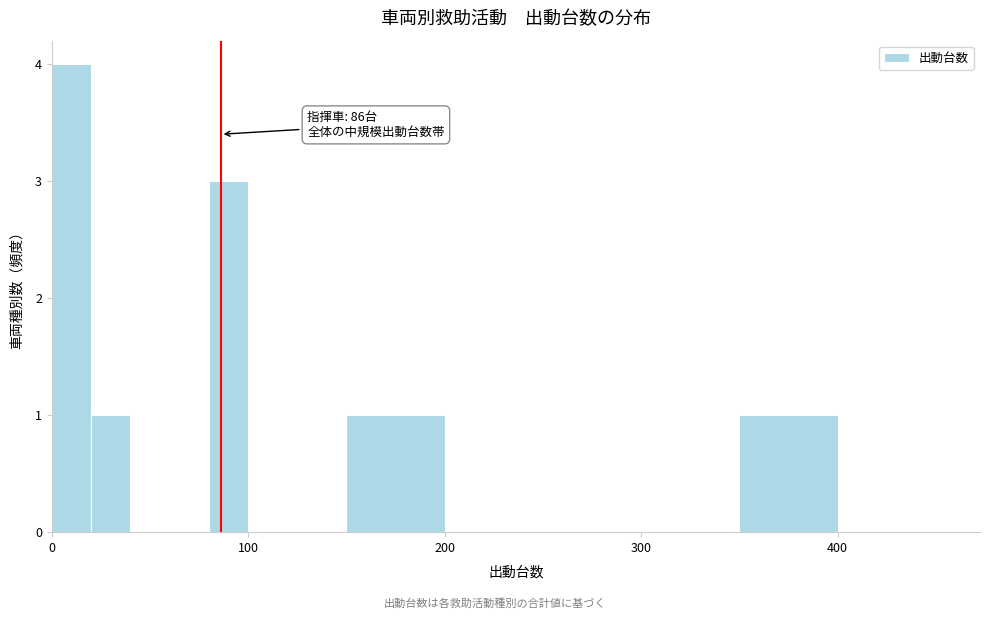

Read against the x-axis, roughly where is the centre of the tallest bar?

10